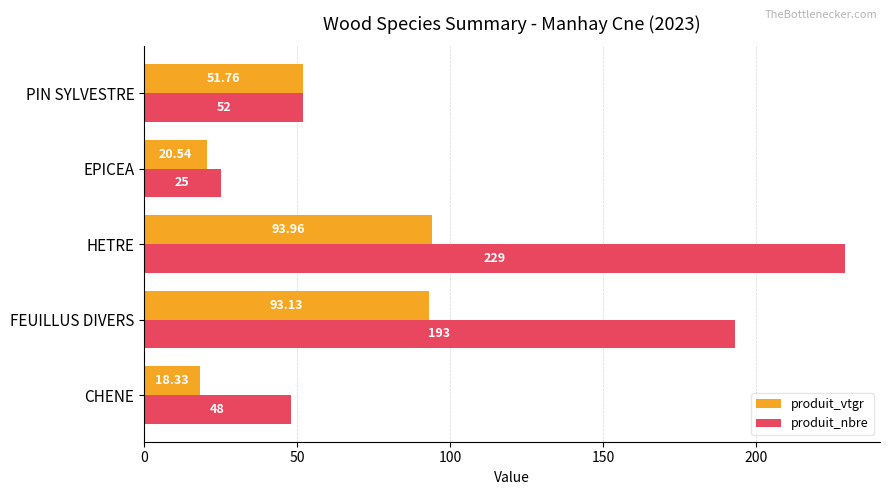

Which category has the highest value across all series?

HETRE